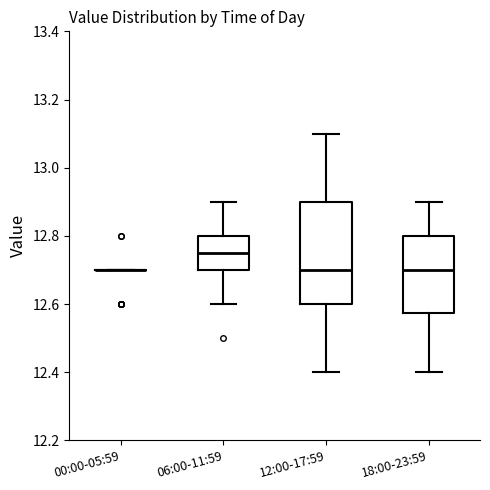

Which box is the tallest, from its lower edge to its upper edge?

12:00-17:59